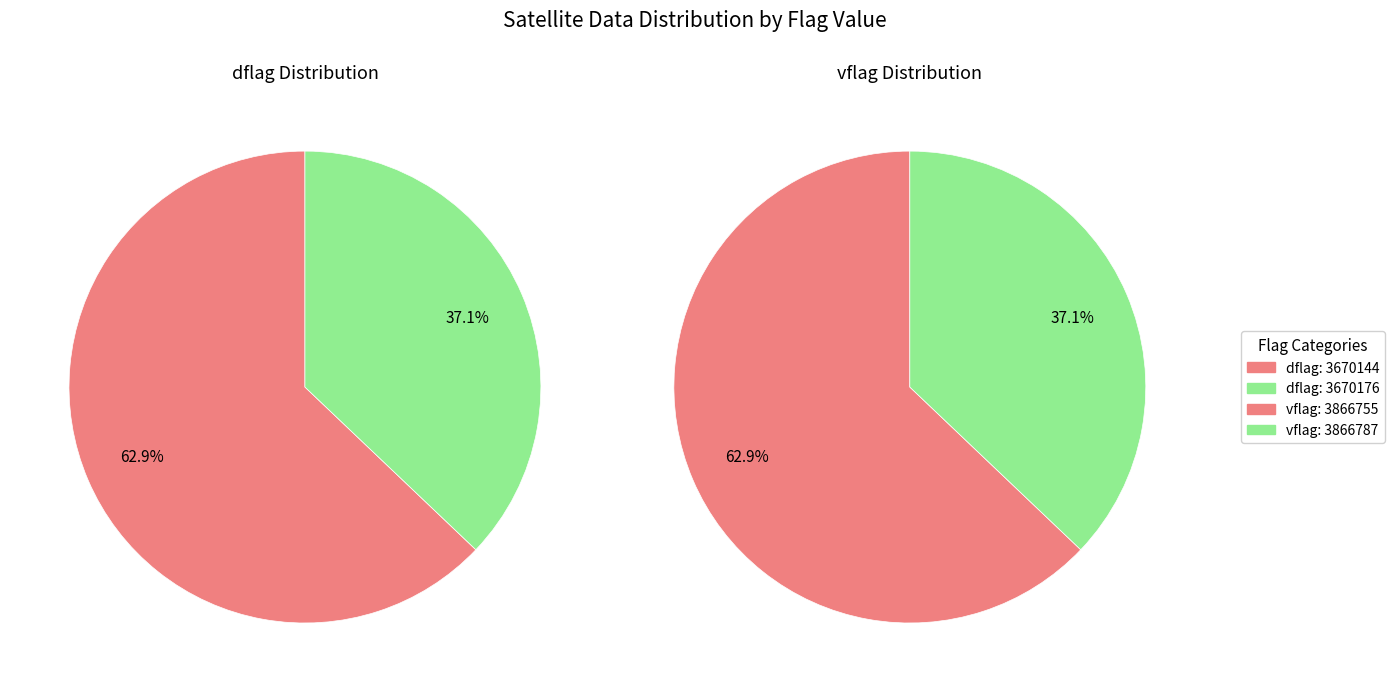

Is there any slice that represents more than half of the pie?

Yes